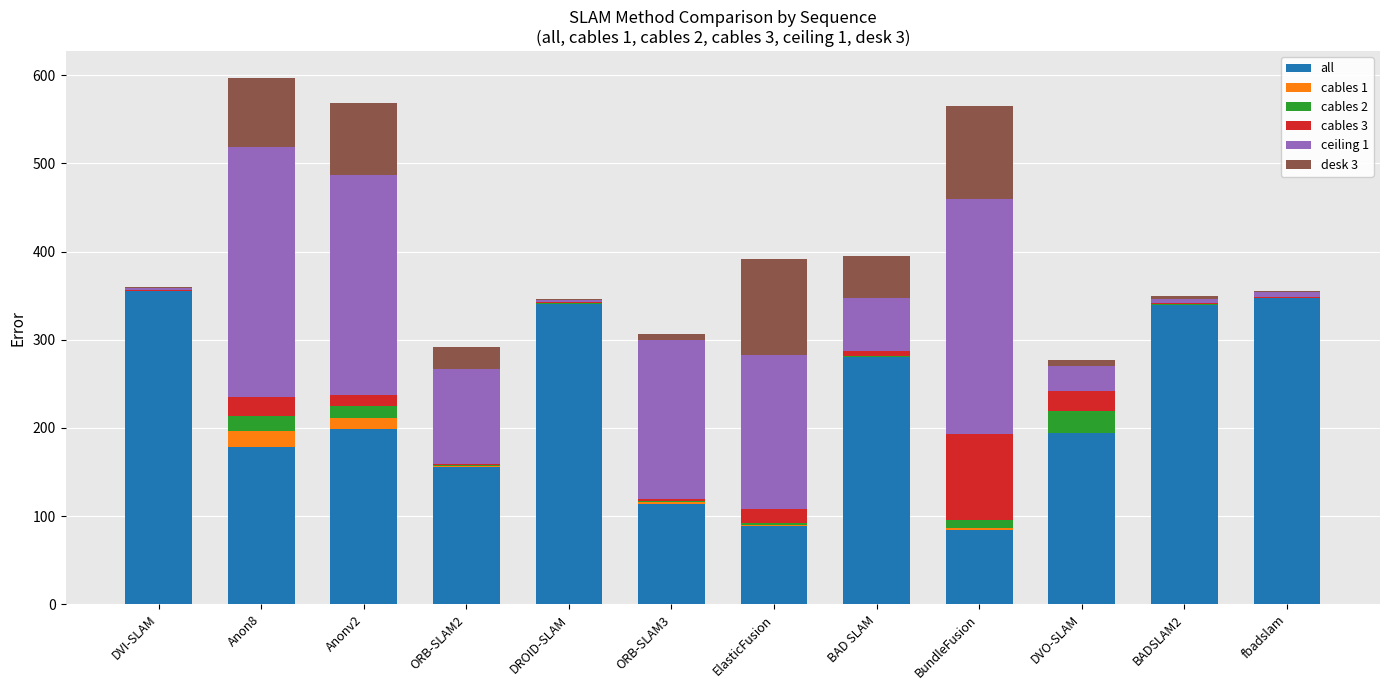

What is the total value across all series at Anon8?

597.3